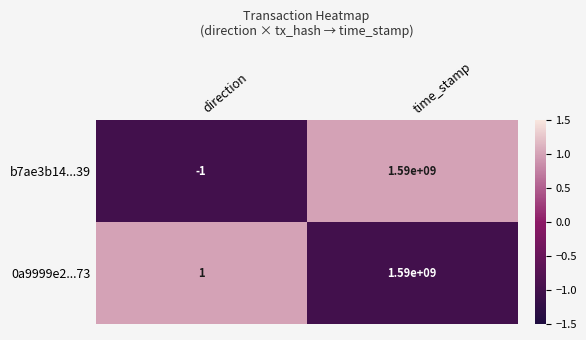

How many data points in b7ae3b14...39 are less than 1590000000?

1